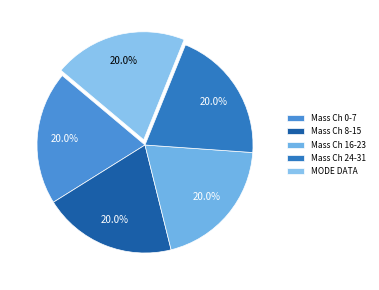

Count the number of slices in the pie.

5